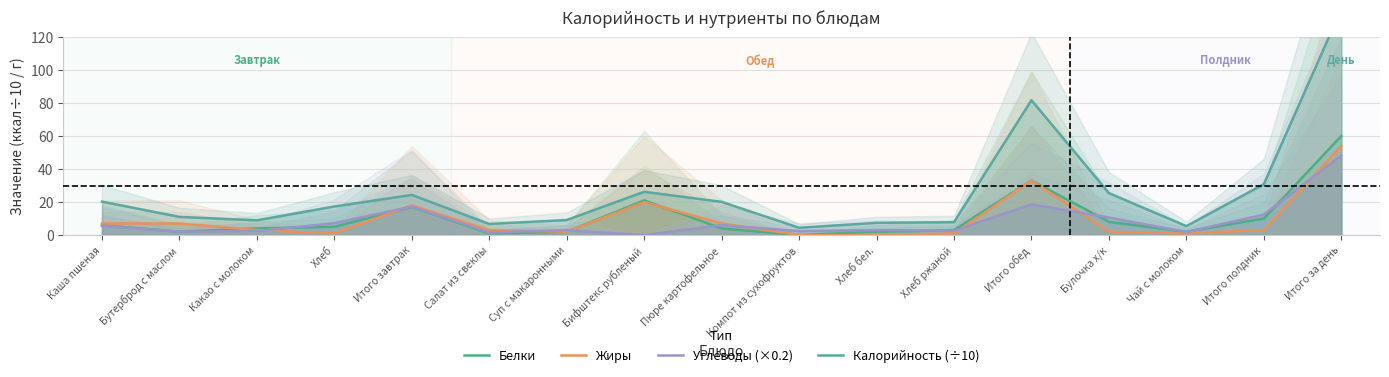

The value of Белки at Бутерброд с маслом is 2.0. True or false?

True